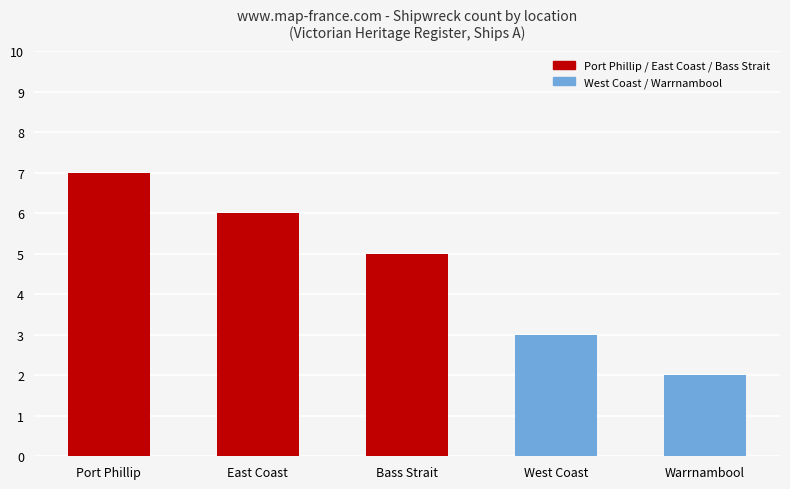

Rank the categories by value from highest to lowest.

Port Phillip, East Coast, Bass Strait, West Coast, Warrnambool